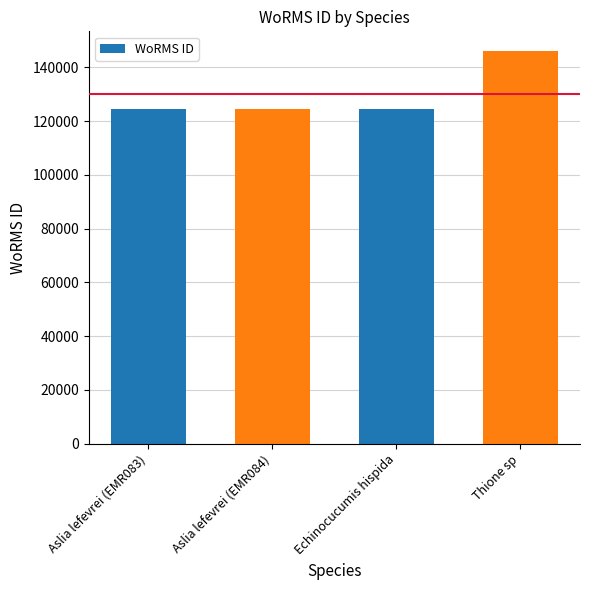

What is the maximum value shown in the chart?

146116